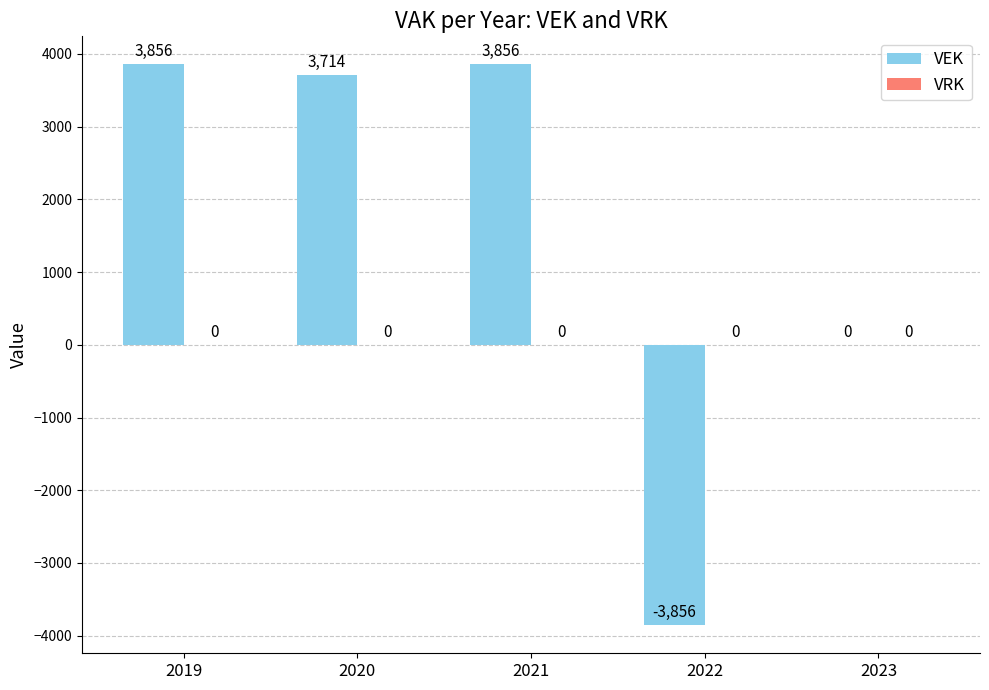

What is the sum of the values at 2021 and 2023?

3856